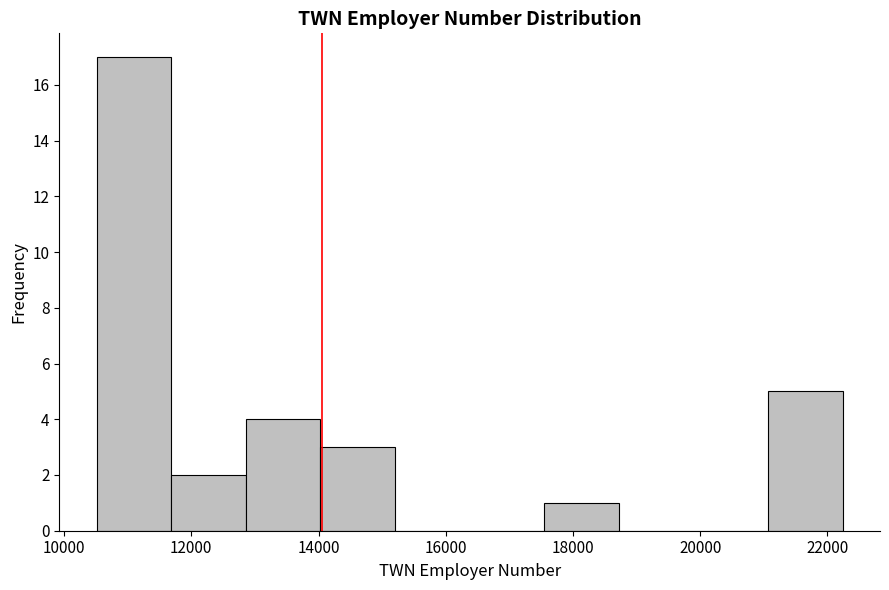

Which range on the x-axis has the tallest bar?

10600 to 11600